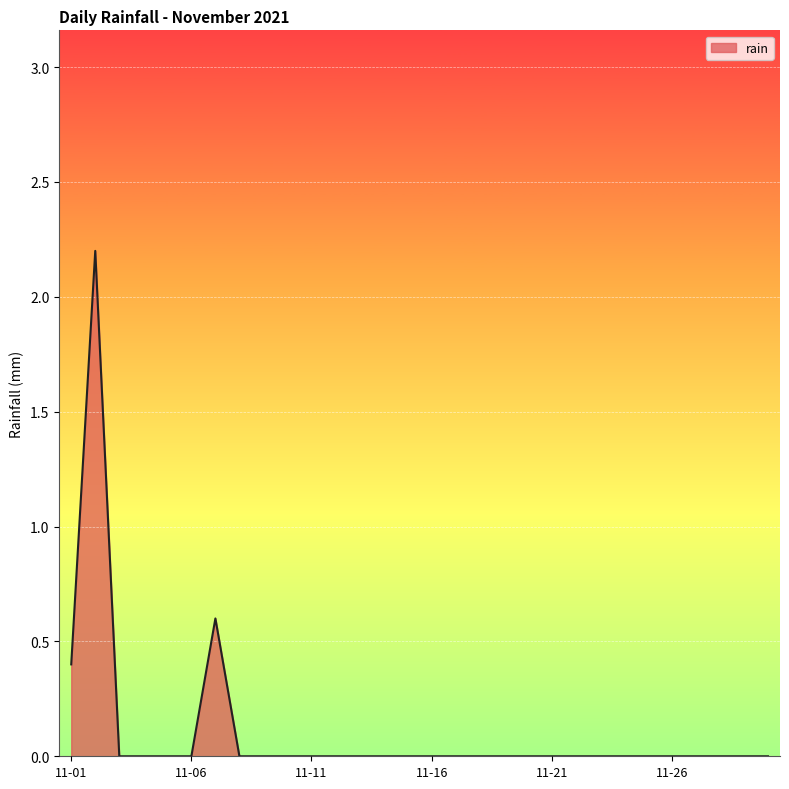

What is the greatest value displayed?

2.2